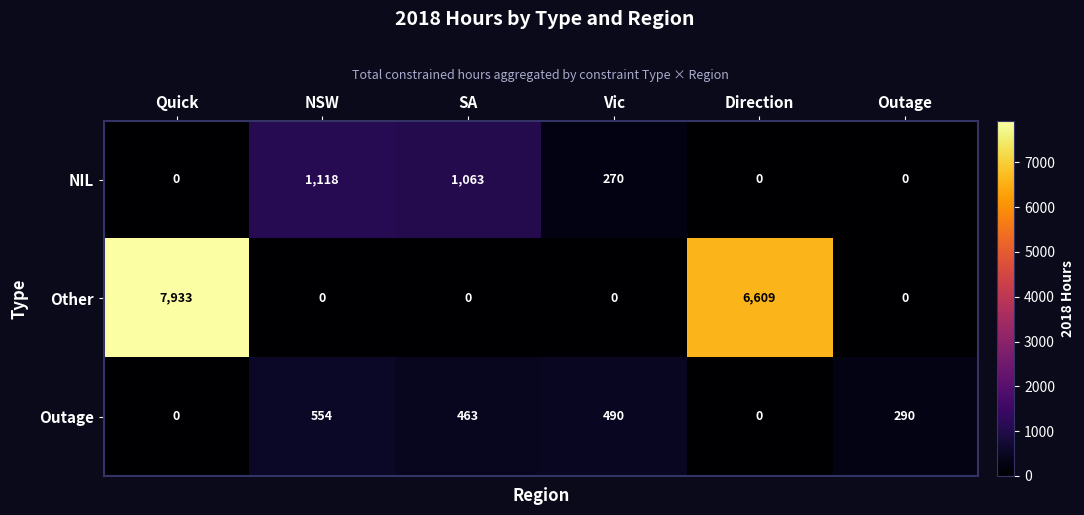

Reading left to right, what are all the values shown in this chart?

NIL: Quick=0	NSW=1118	SA=1063	Vic=270	Direction=0	Outage=0
Other: Quick=7933	NSW=0	SA=0	Vic=0	Direction=6609	Outage=0
Outage: Quick=0	NSW=554	SA=463	Vic=490	Direction=0	Outage=290